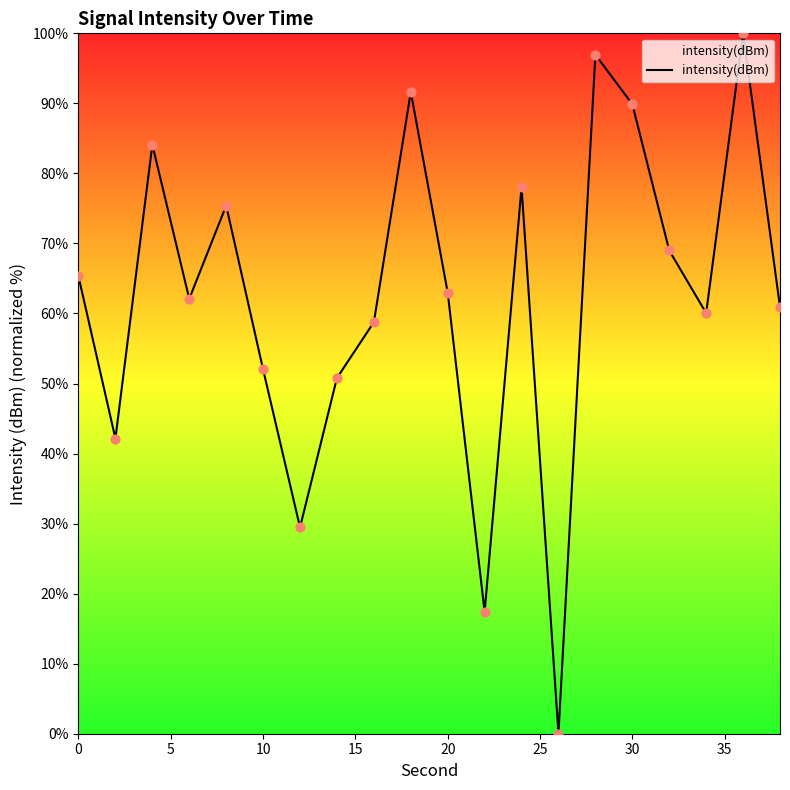

What is the maximum value shown in the chart?

100.0